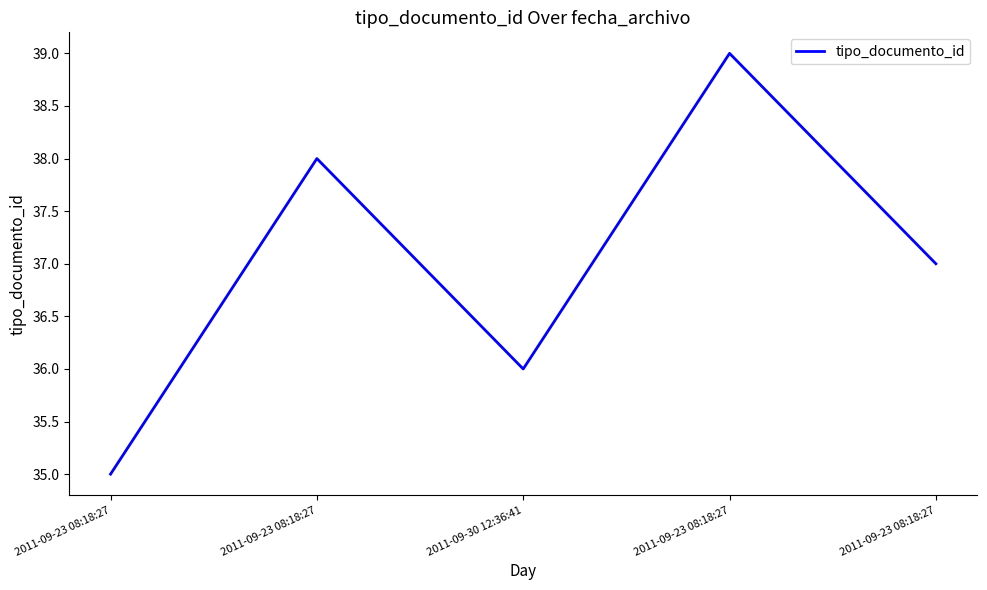

Does the chart have visible grid lines?

No